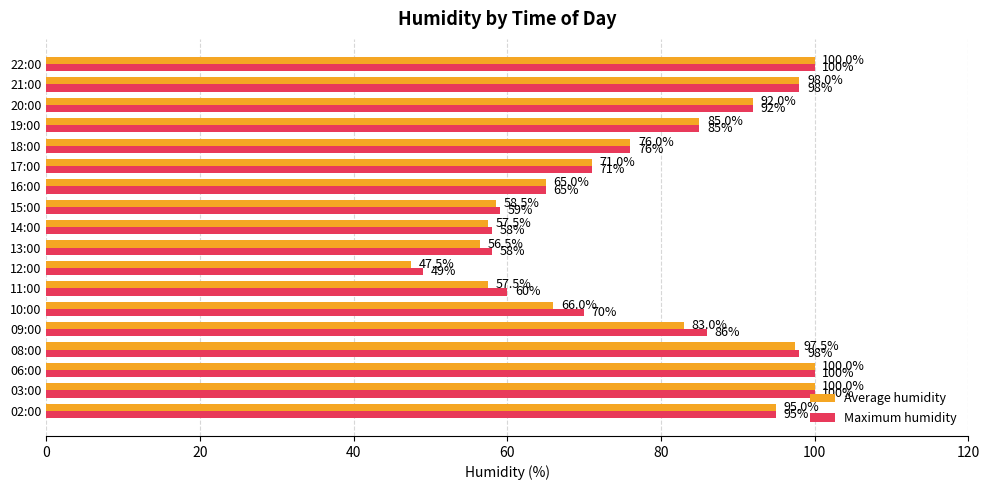

Read the Average humidity value at 18:00.

76.0